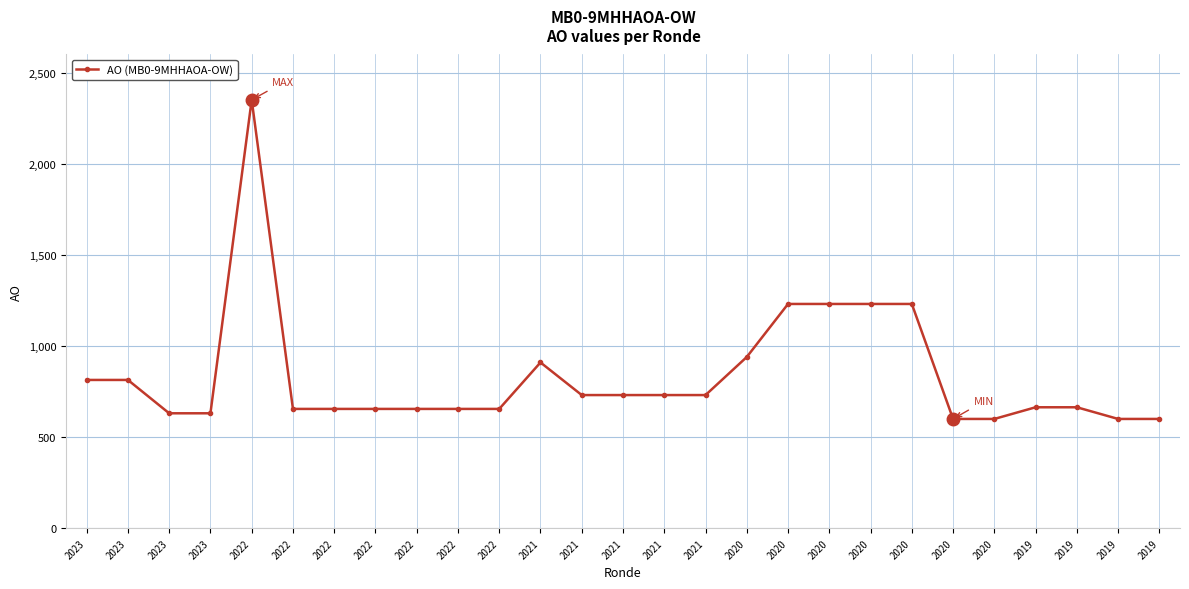

How many data points does each series have?

27